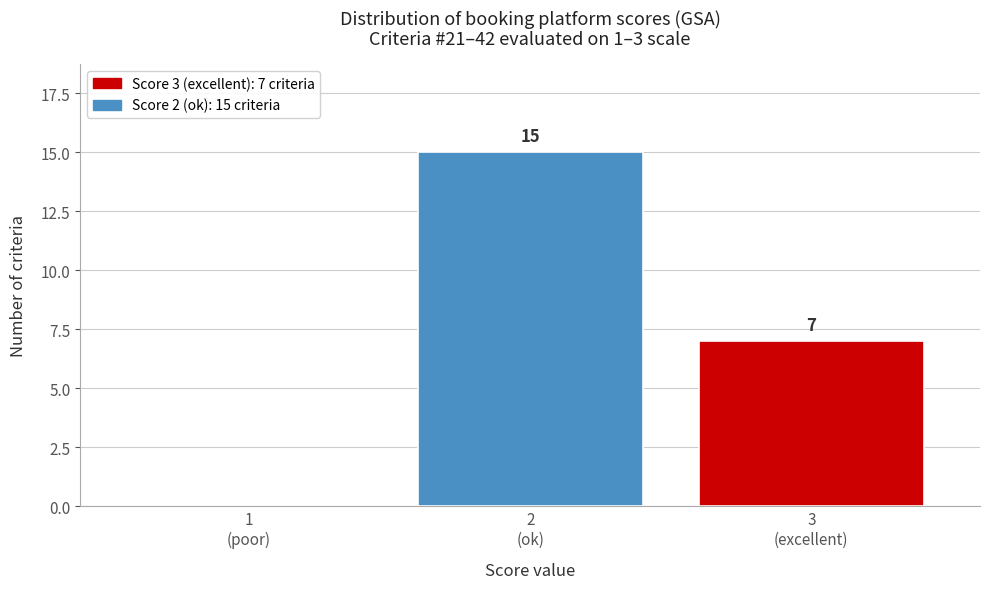

What is the greatest value displayed?

15